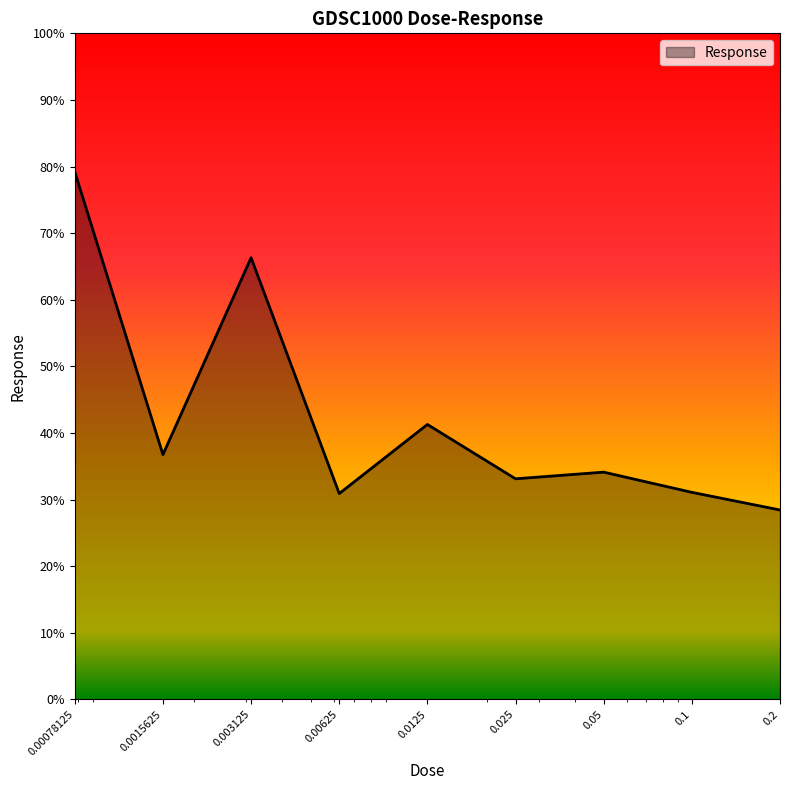

What is the difference between the maximum and minimum values?

50.8